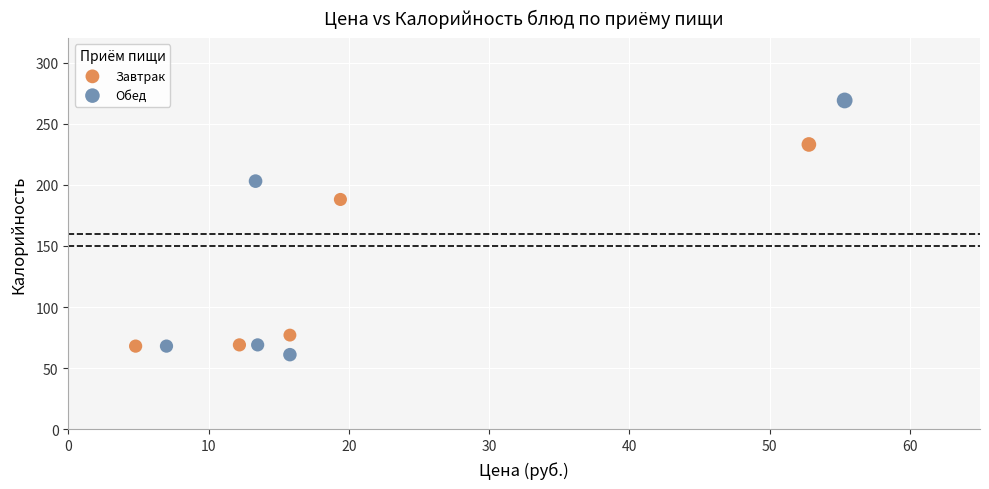

Which series contains the lowest Y value?

Обед